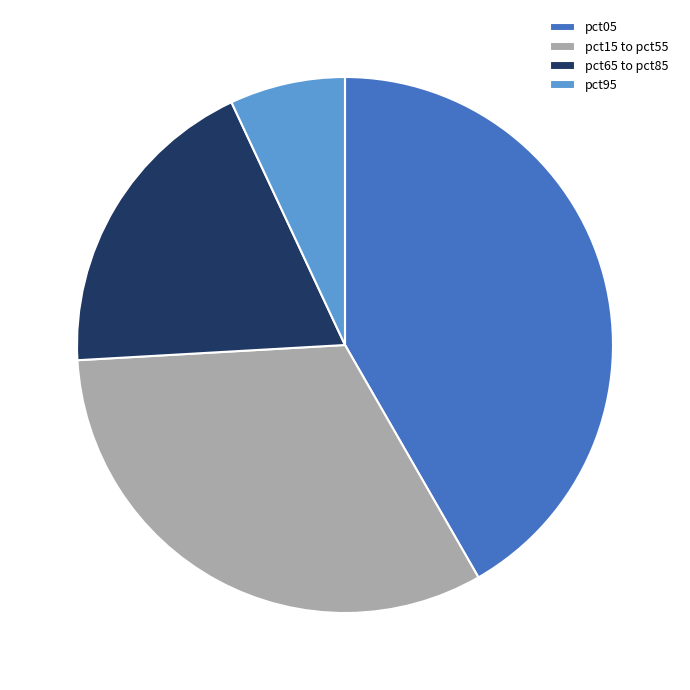

How many segments does this pie chart have?

4